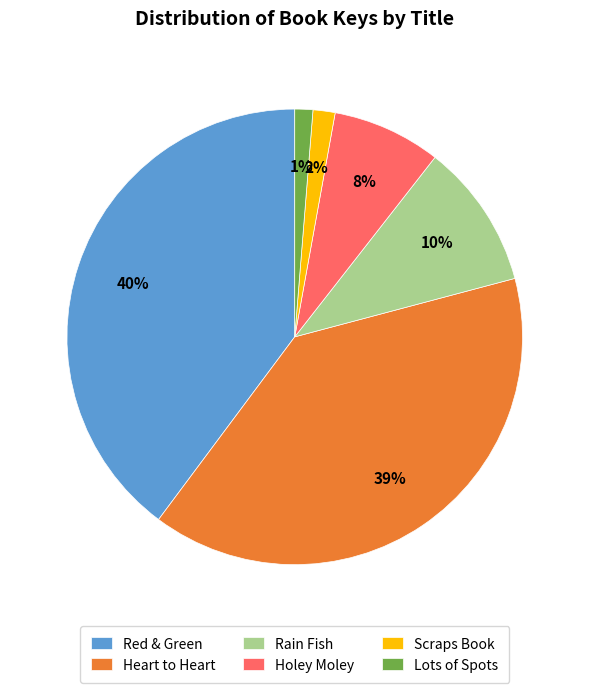

Between Lots of Spots and Rain Fish, which is larger?

Rain Fish